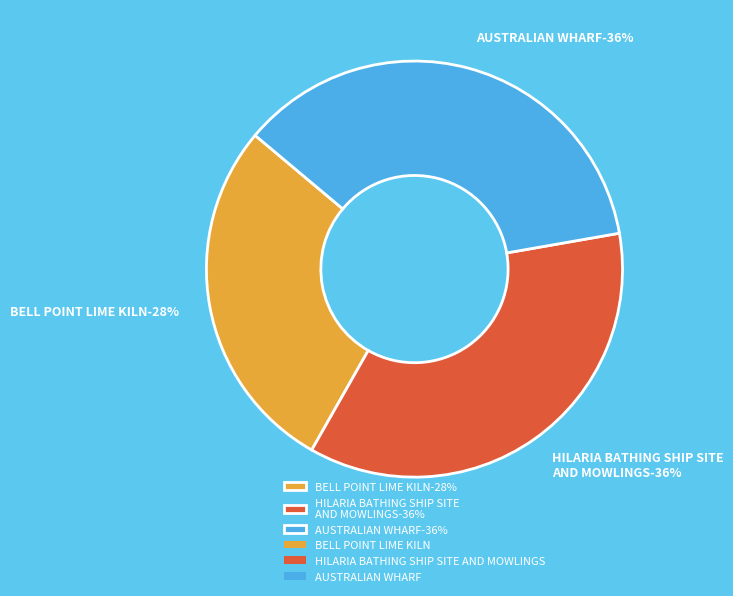

Does any single category account for the majority?

No